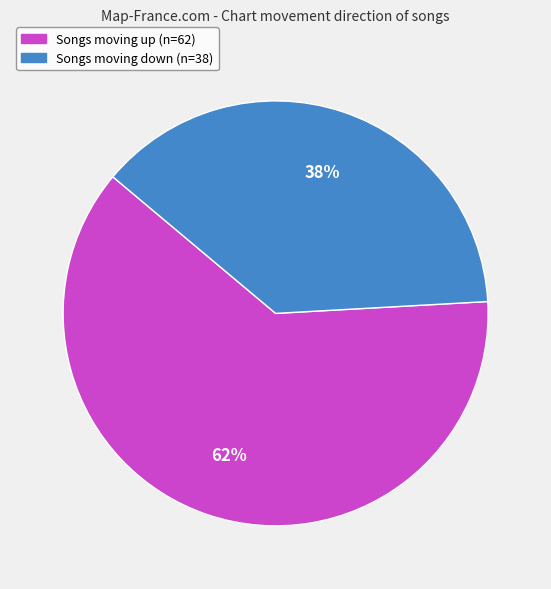

To the nearest percent, what is the average slice percentage?

50%